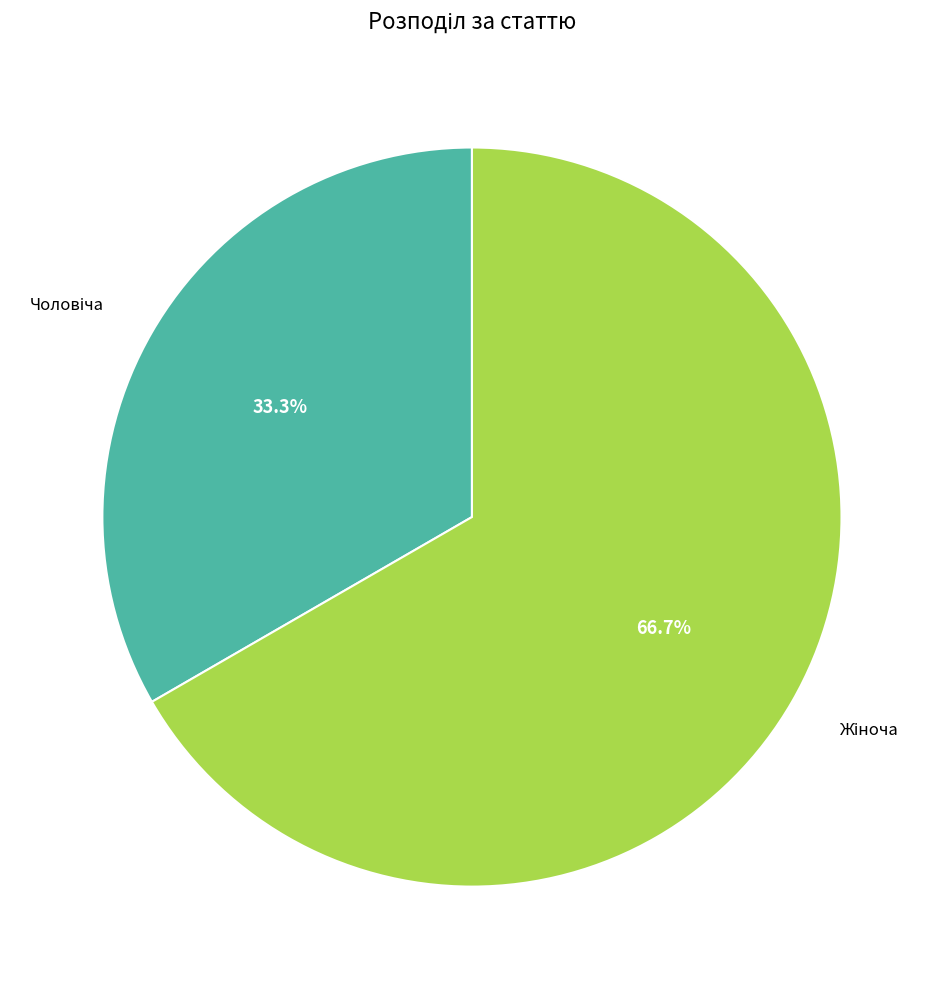

Does any single category account for the majority?

Yes